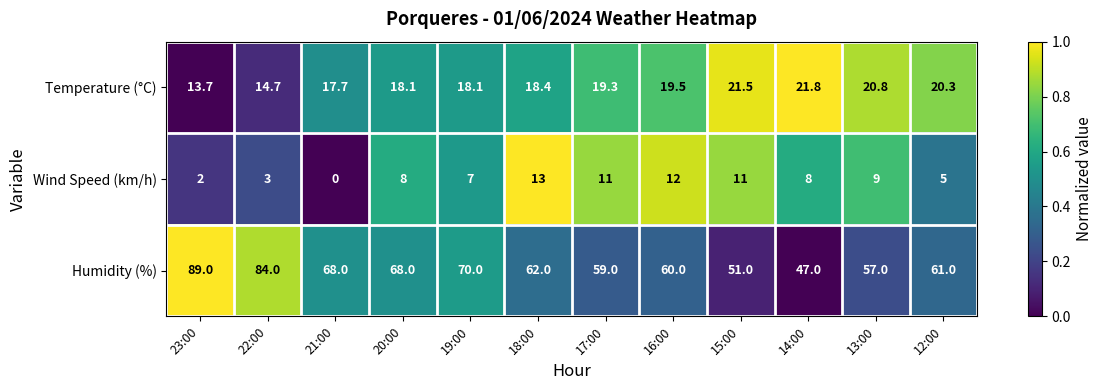

Count the number of data series in this chart.

3